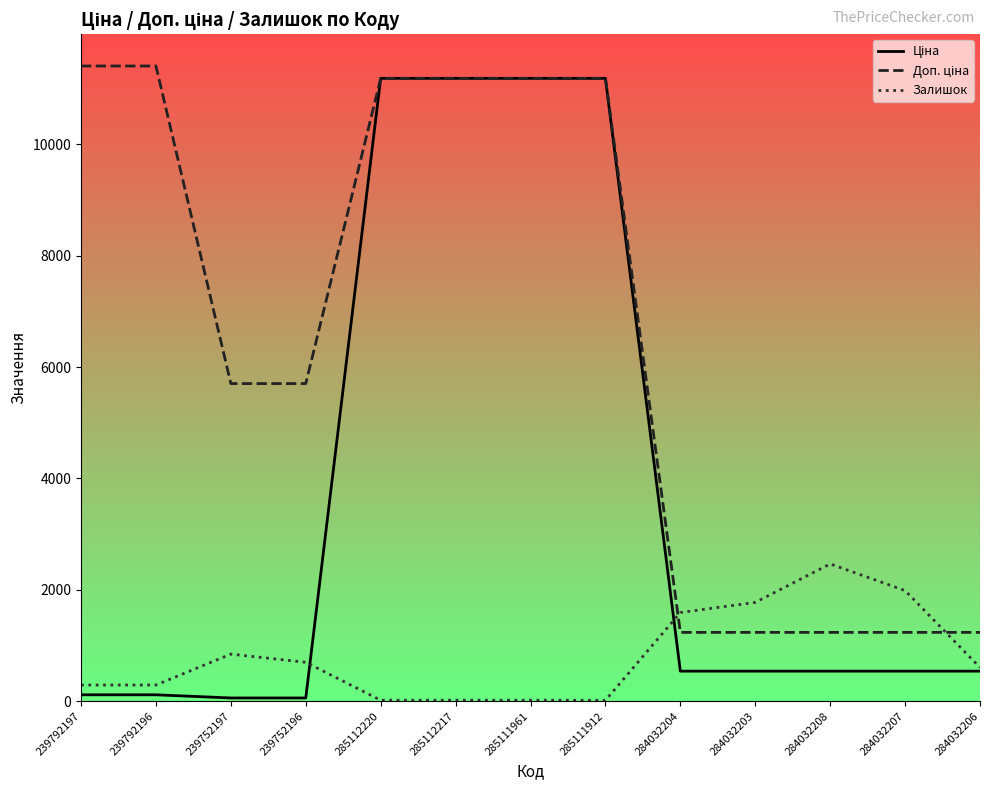

What is the total value across all series at 284032203?

3548.4